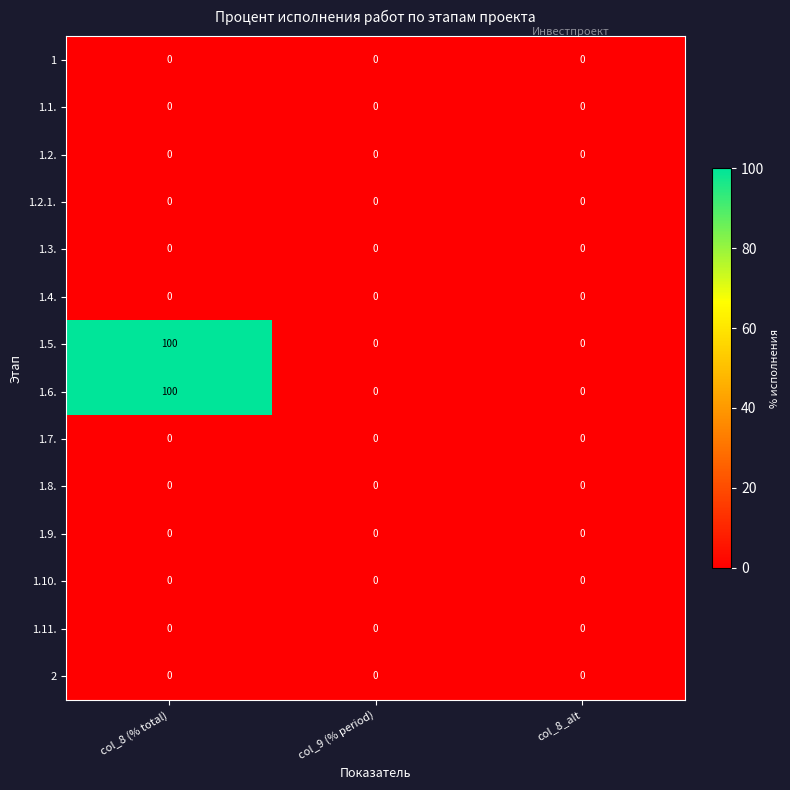

True or false: 1.2. has a value of 0 at col_8_alt.

True